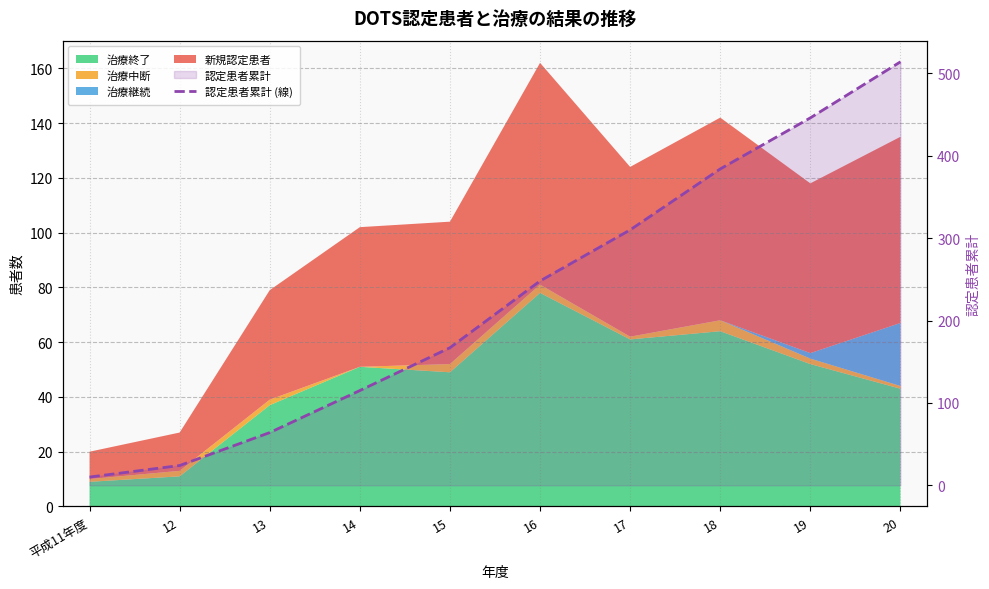

List the labels in order of value, largest first.

20, 19, 18, 17, 16, 15, 14, 13, 12, 平成11年度